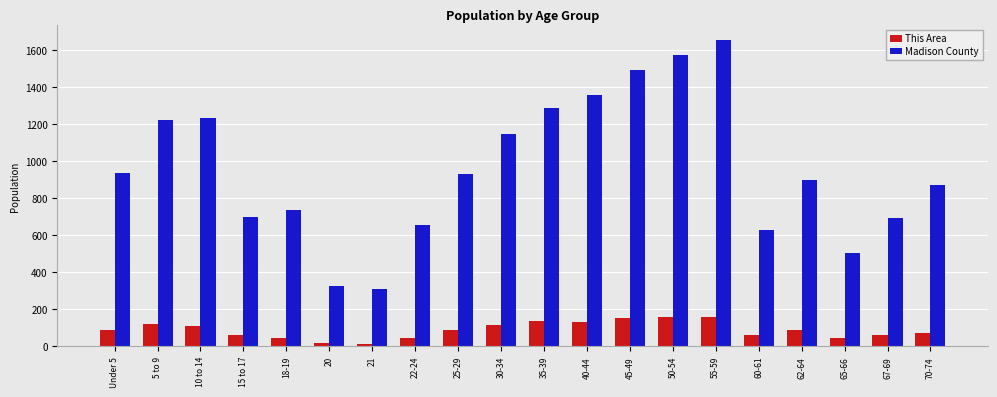

List the series in order of their overall mean, highest first.

Madison County, This Area